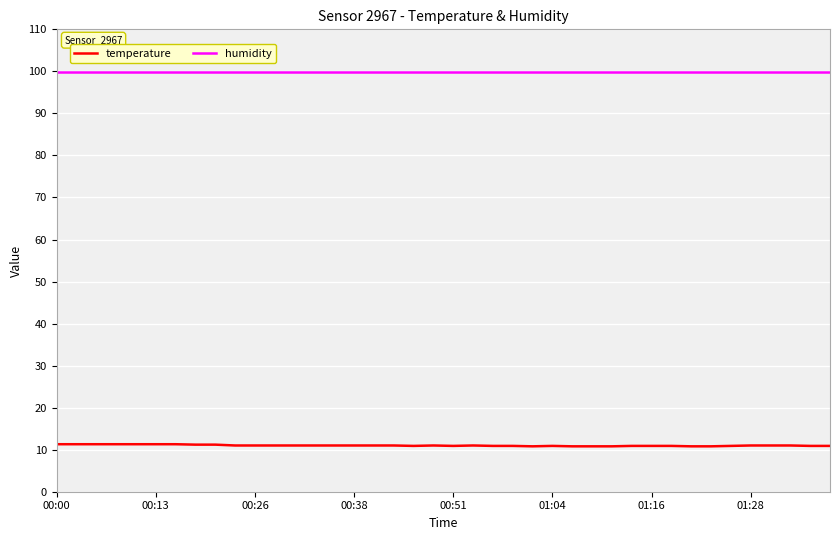

True or false: temperature and humidity cross at least once.

False